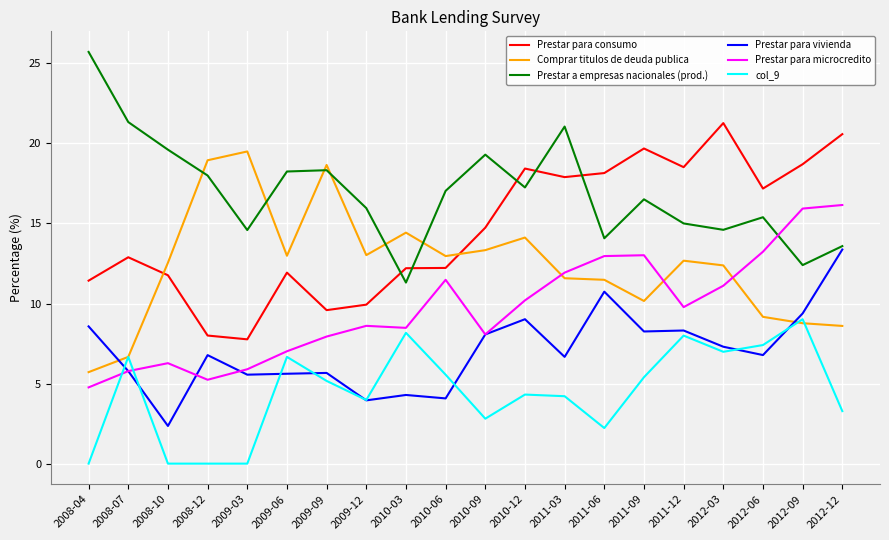

Is this an area chart (filled region under the line)?

No